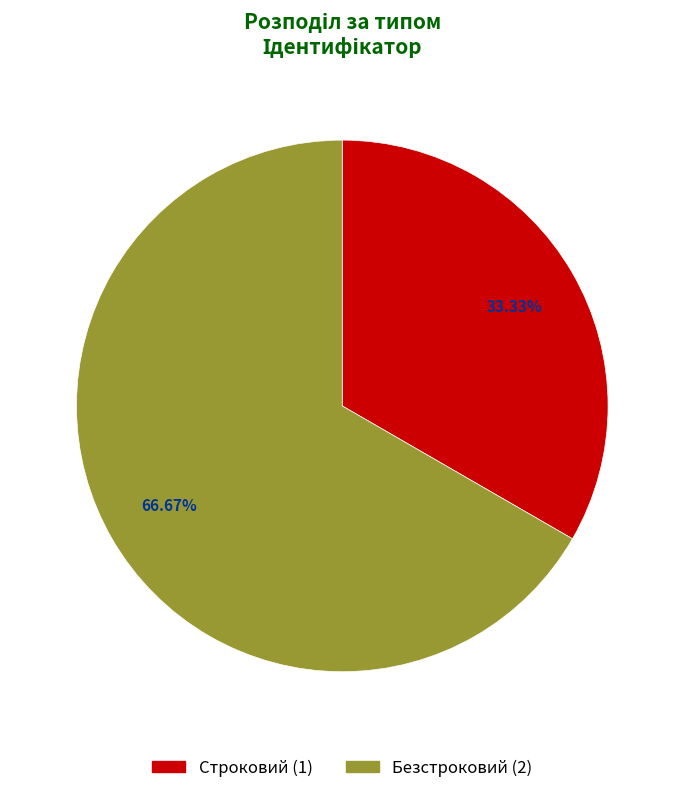

To the nearest percent, what percentage of the pie is Строковий?

33%